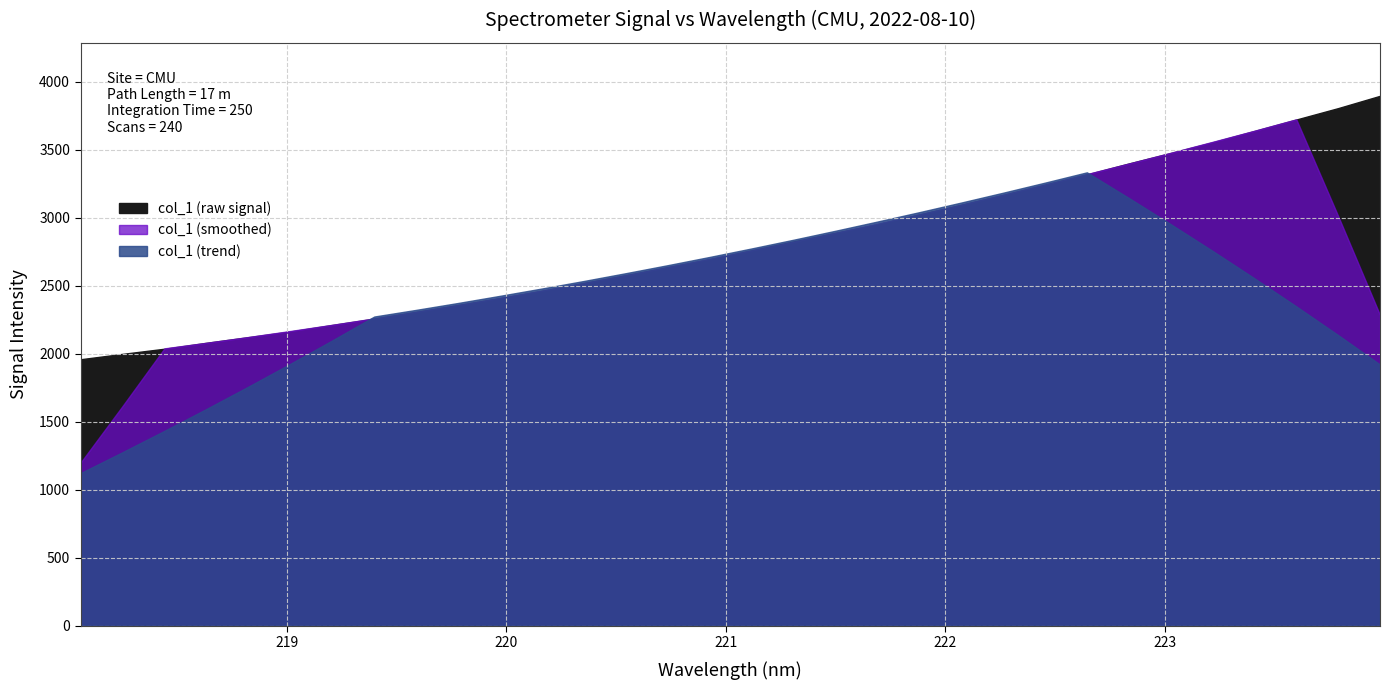

Reading left to right, list all the values displayed in this chart.

218.0596=1959.0	218.2508=1998.4	218.442=2036.4	218.6332=2079.8	218.8244=2121.4	219.0156=2163.6	219.2067=2211.1	219.3979=2257.8	219.589=2306.8	219.7801=2357.2	219.9712=2408.2	220.1623=2461.9	220.3533=2519.3	220.5444=2576.5	220.7354=2635.8	220.9264=2694.2	221.1174=2759.2	221.3083=2824.4	221.4993=2887.8	221.6902=2950.6	221.8812=3022.8	222.0721=3093.8	222.263=3166.7	222.4538=3241.7	222.6447=3317.7	222.8355=3397.7	223.0264=3474.9	223.2172=3553.9	223.408=3636.9	223.5987=3720.9	223.7895=3804.7	223.9802=3895.1